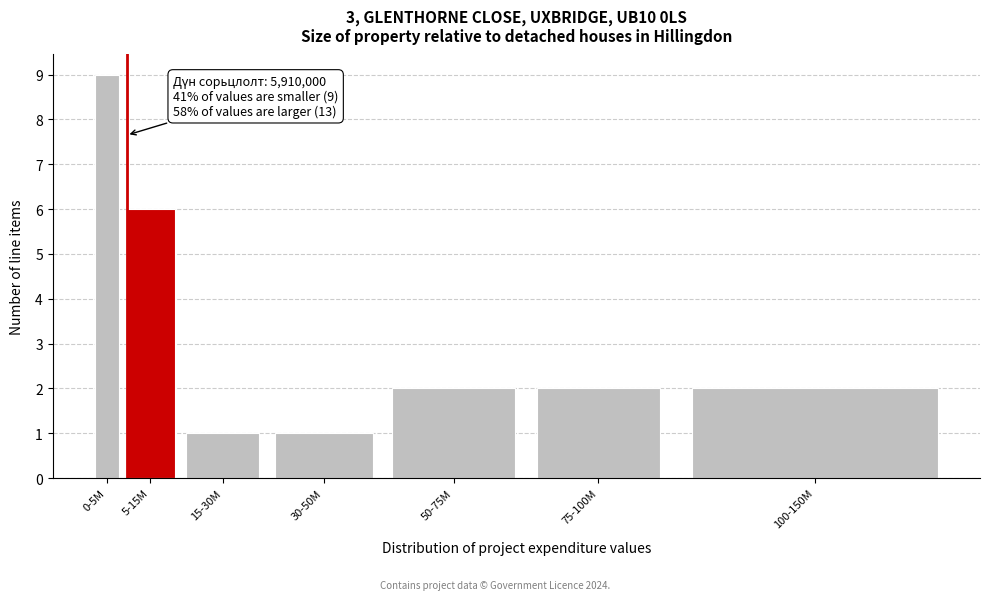

Reading left to right, extract all data points from this chart.

9	6	1	1	2	2	2